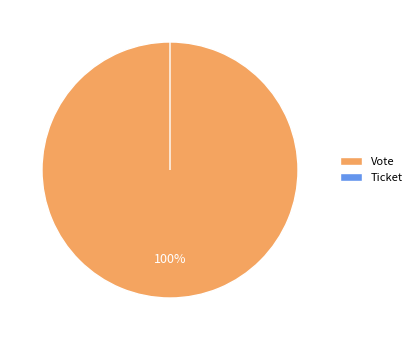

How much of the chart is everything except Ticket?

100.0%